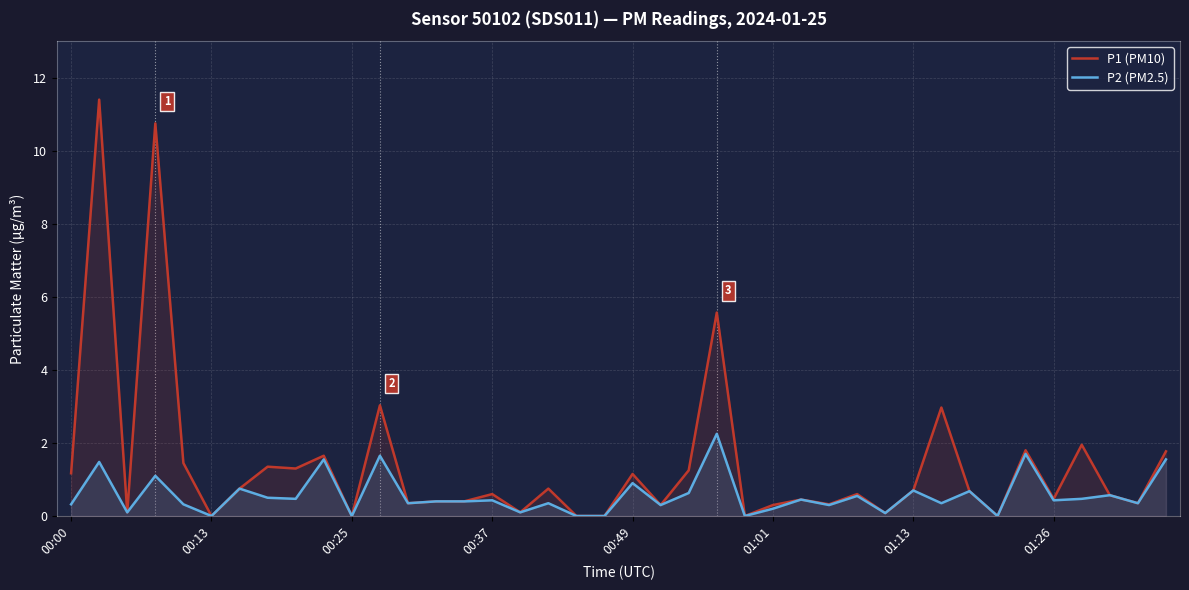

What is the average value of the P2 (PM2.5) series?

0.6